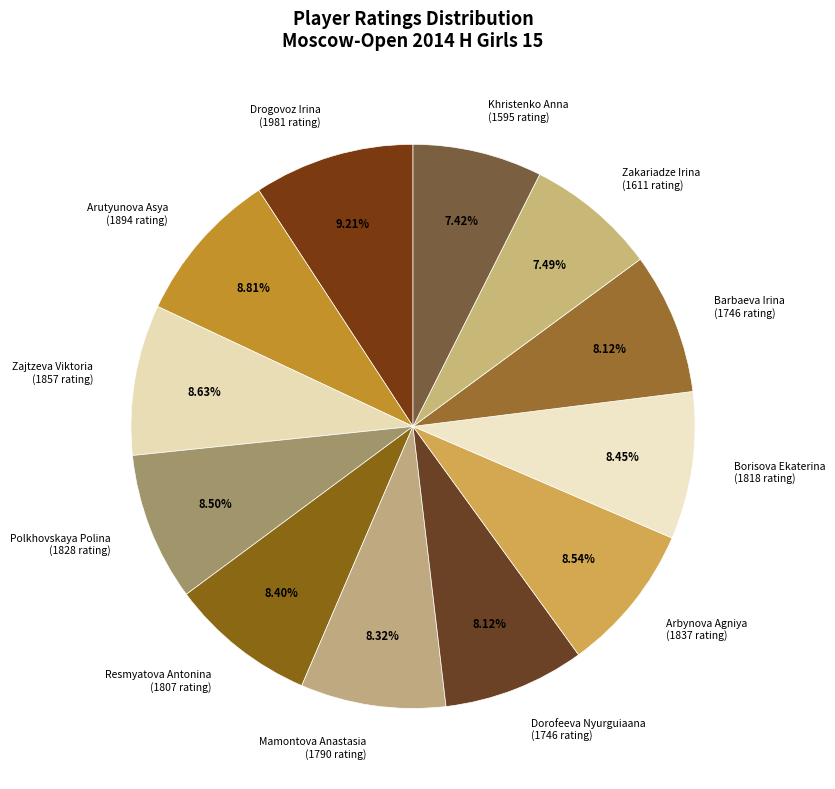

What percentage is the Borisova Ekaterina slice, to the nearest percent?

8%